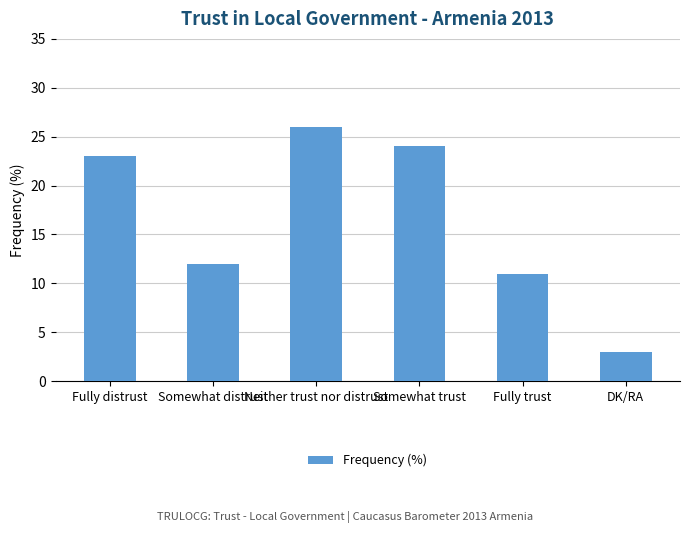

What is the value of the 1st bar from the left?

23